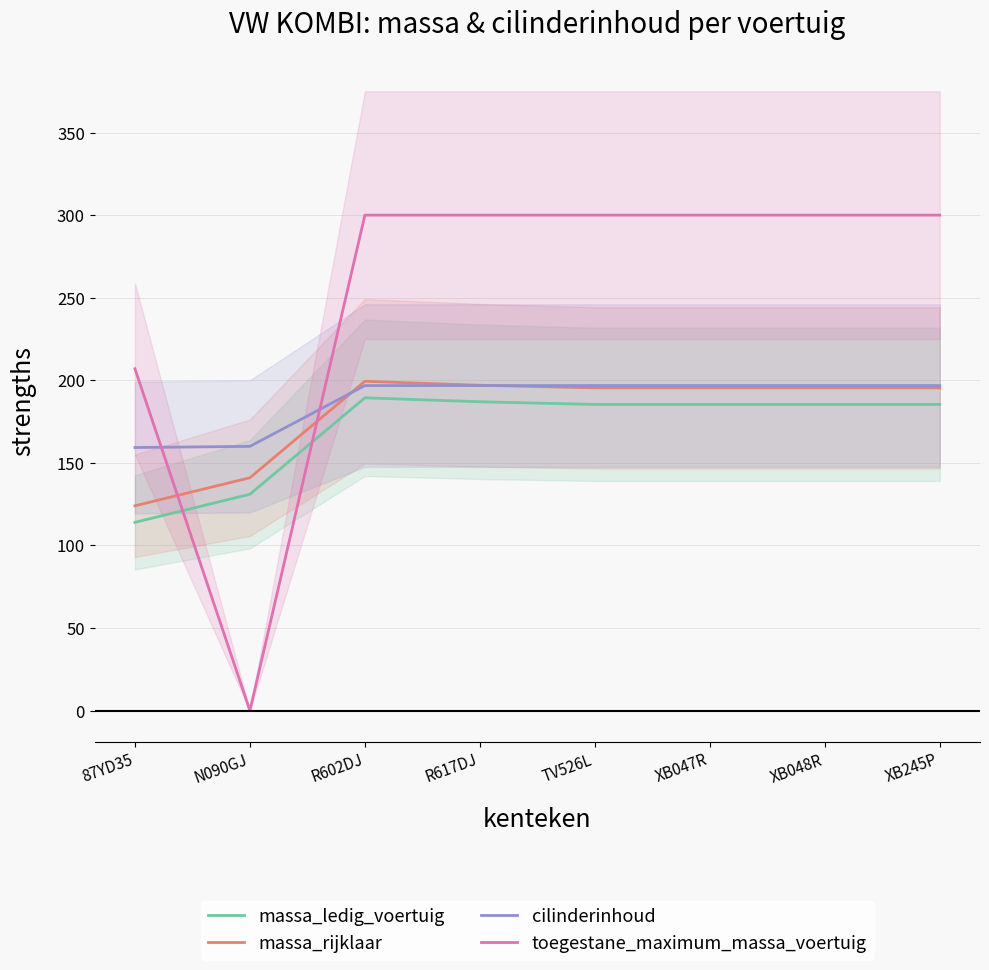

Reading right to left, transcribe all the data shown in this chart.

massa_ledig_voertuig: XB245P=185.4	XB048R=185.4	XB047R=185.4	TV526L=185.4	R617DJ=187.0	R602DJ=189.4	N090GJ=131.0	87YD35=114.0
massa_rijklaar: XB245P=195.4	XB048R=195.4	XB047R=195.4	TV526L=195.4	R617DJ=197.0	R602DJ=199.4	N090GJ=141.0	87YD35=124.0
cilinderinhoud: XB245P=196.8	XB048R=196.8	XB047R=196.8	TV526L=196.8	R617DJ=196.8	R602DJ=196.8	N090GJ=160.0	87YD35=159.3
toegestane_maximum_massa_voertuig: XB245P=300.0	XB048R=300.0	XB047R=300.0	TV526L=300.0	R617DJ=300.0	R602DJ=300.0	N090GJ=0.0	87YD35=207.0